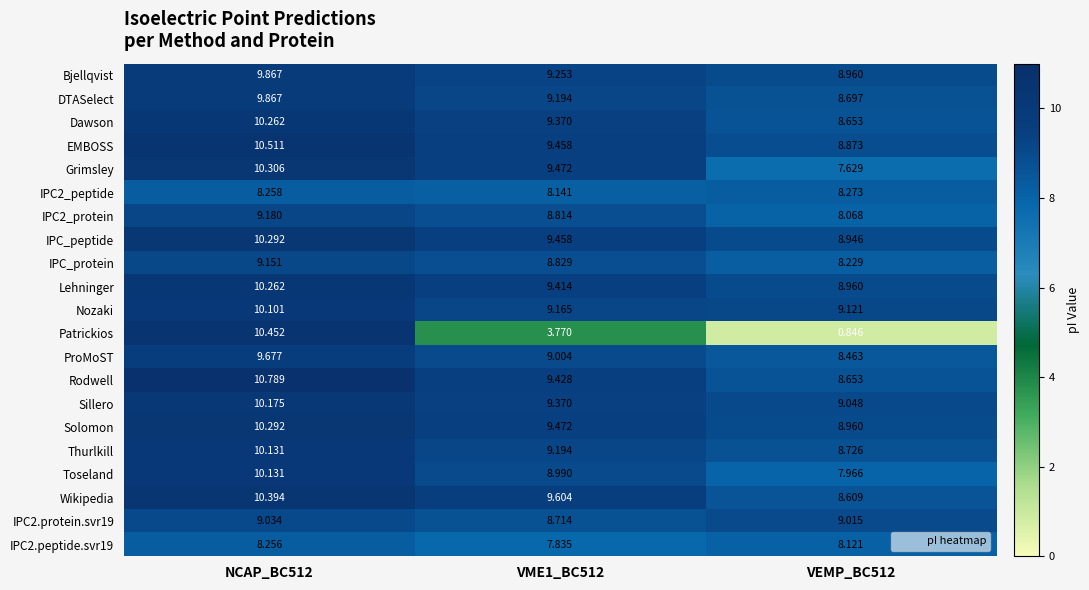

Which series changed the most between NCAP_BC512 and VEMP_BC512?

Patrickios